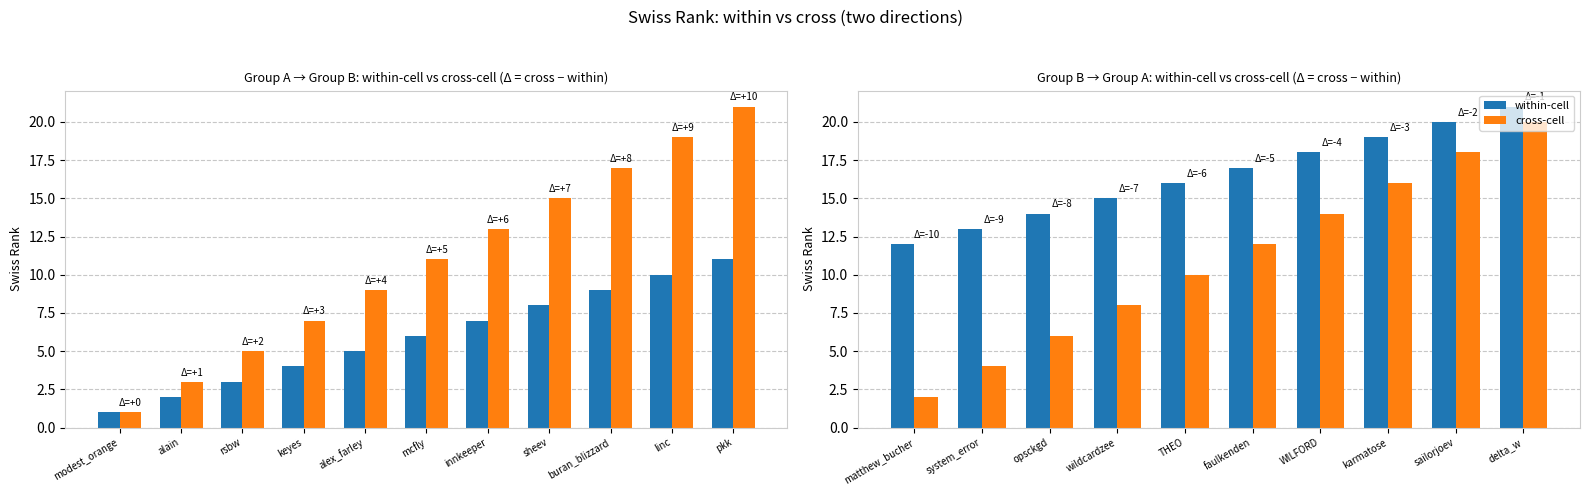

Does the chart contain stacked bars?

No